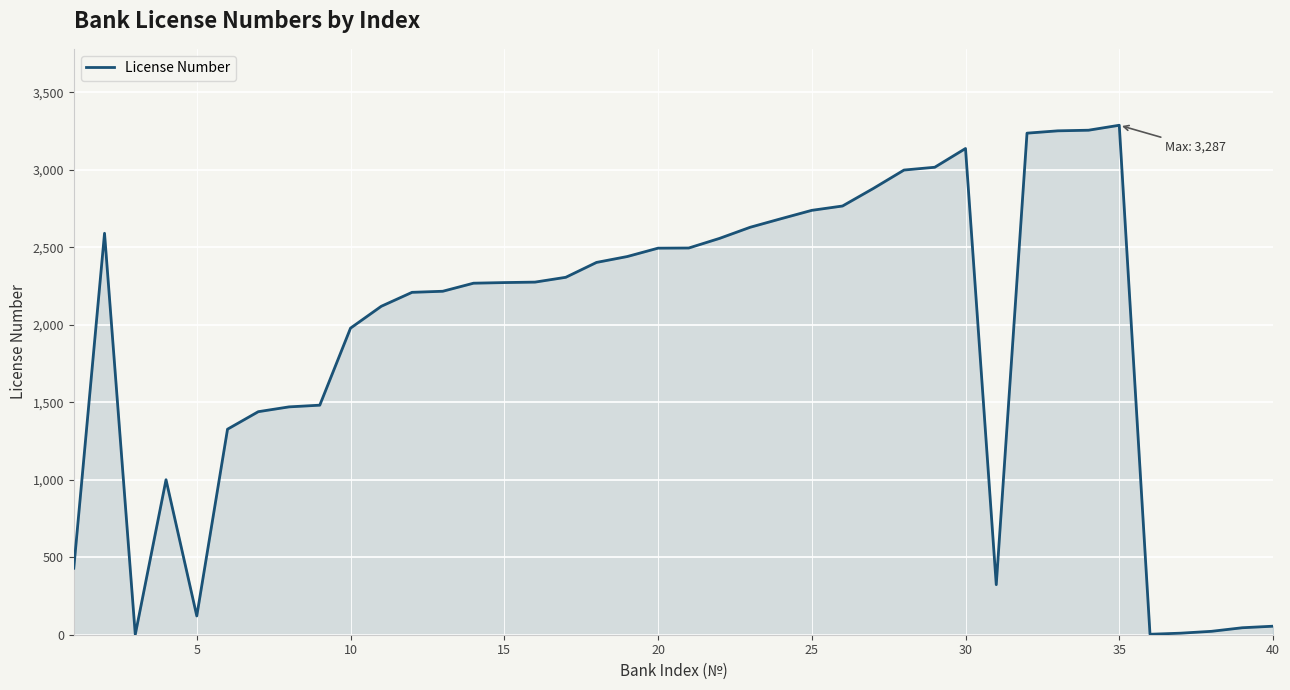

What is the maximum value shown in the chart?

3287